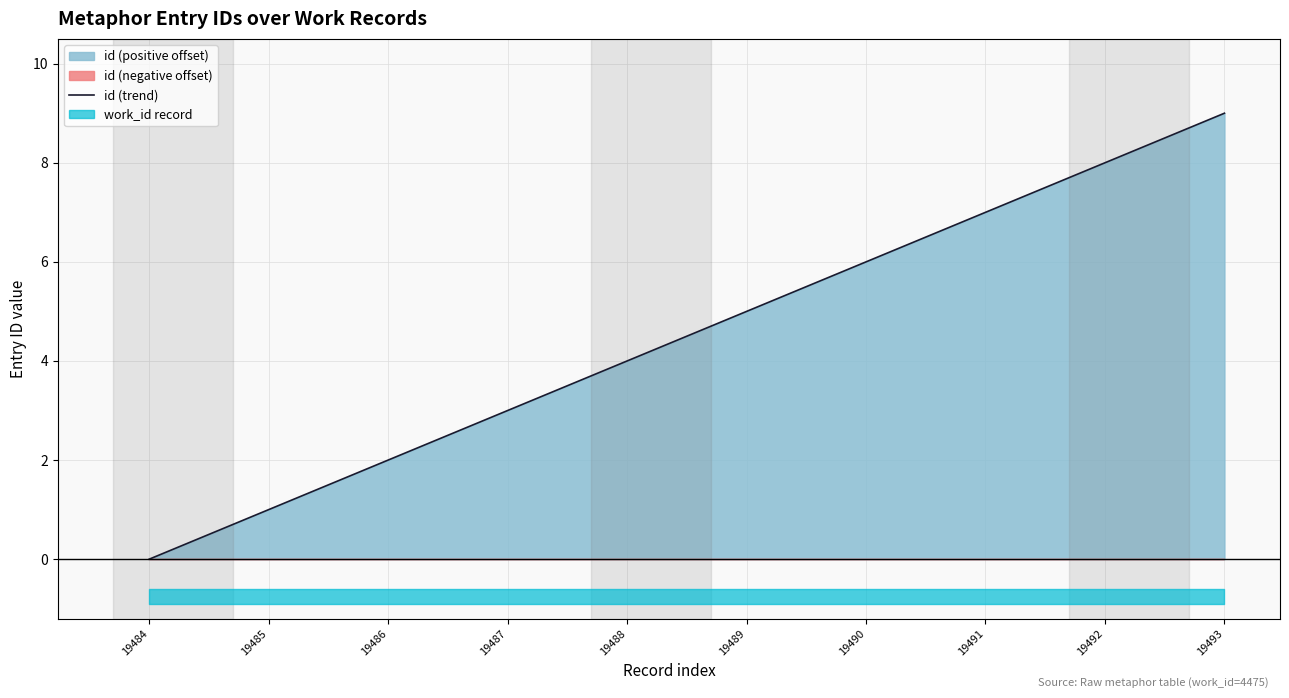

What is the difference between the values at 19486 and 19490?

4